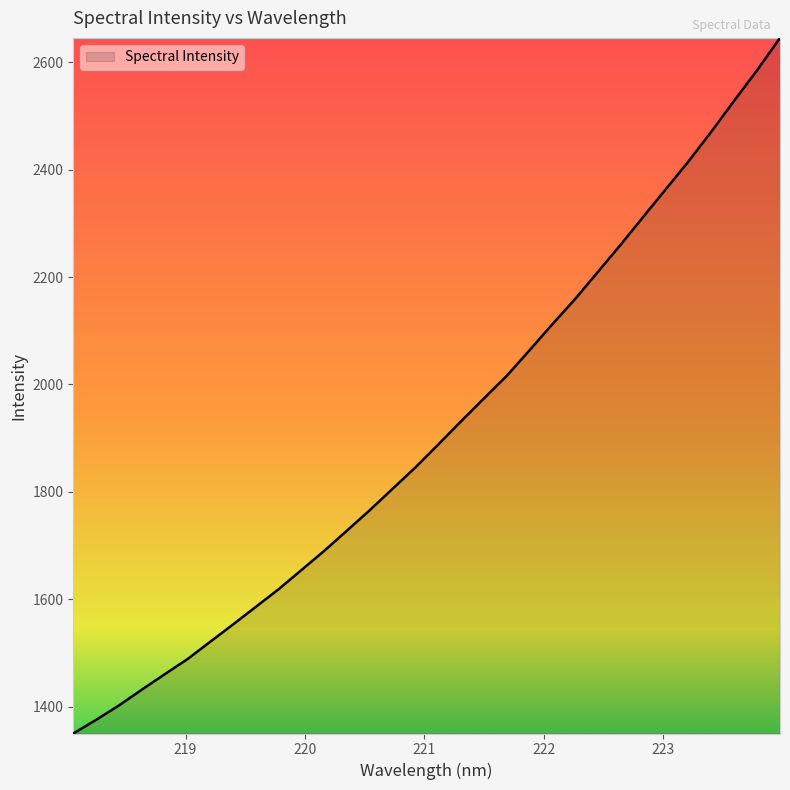

What is the smallest value displayed?

1349.8